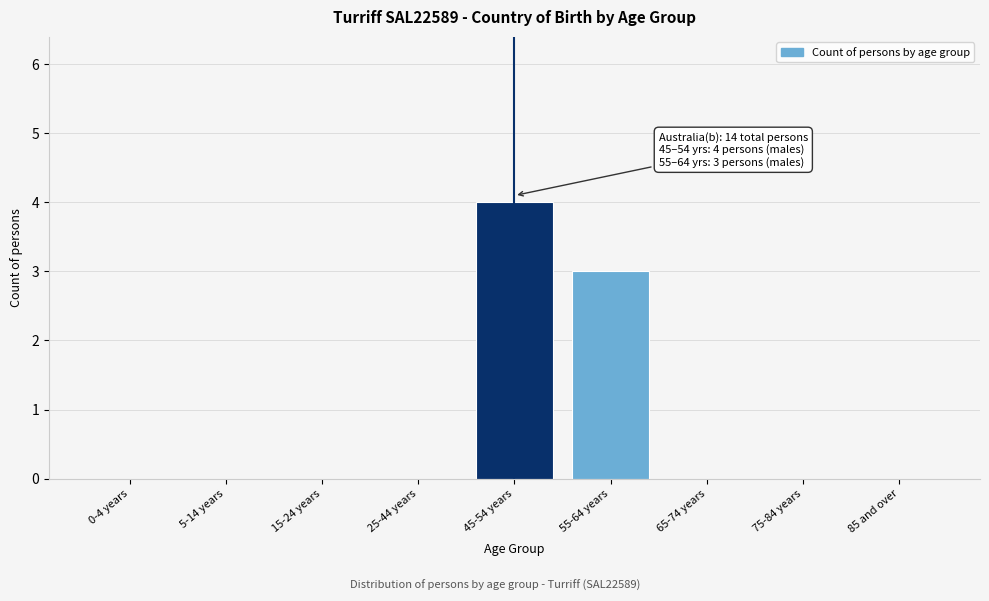

Reading left to right, list all the values displayed in this chart.

0-4 years=0	5-14 years=0	15-24 years=0	25-44 years=0	45-54 years=4	55-64 years=3	65-74 years=0	75-84 years=0	85 and over=0